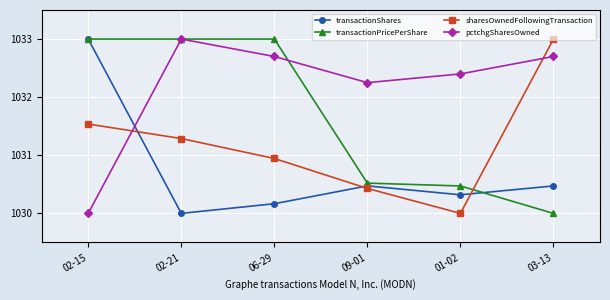

What is the spread (max minus min) of values at 02-21?

3.0